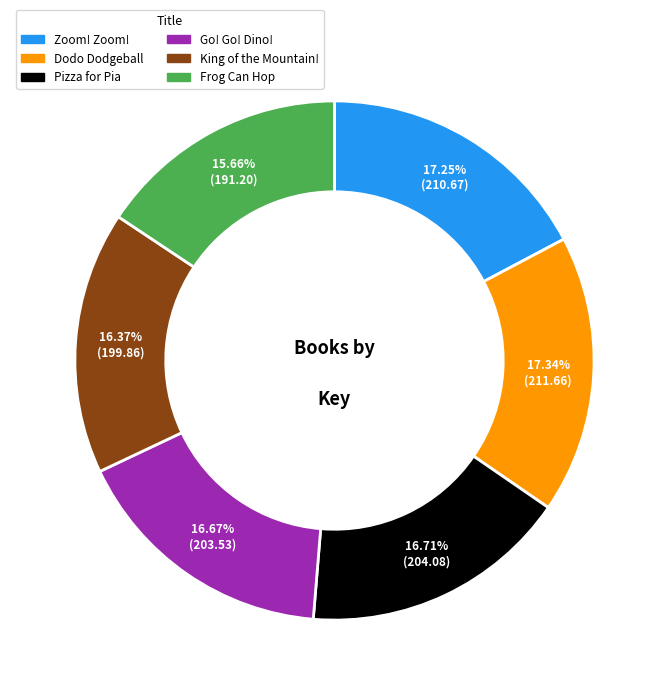

Is there a majority slice in this chart?

No